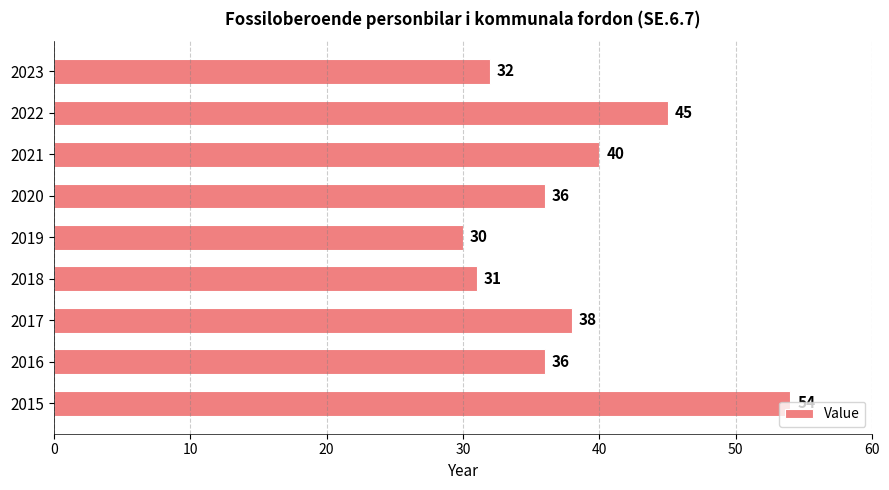

Which label corresponds to the smallest value in the chart?

2019